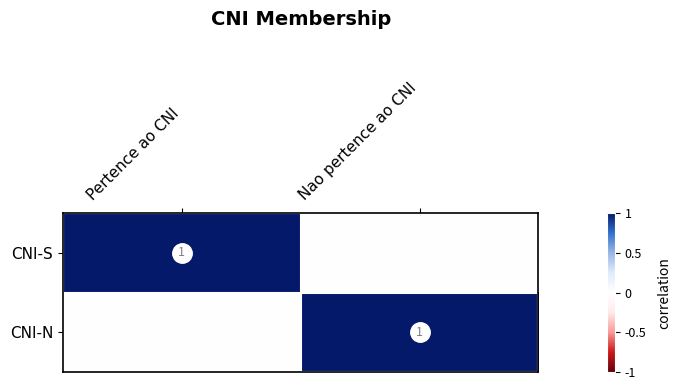

Which has a higher value, Pertence ao CNI or Nao pertence ao CNI?

Pertence ao CNI